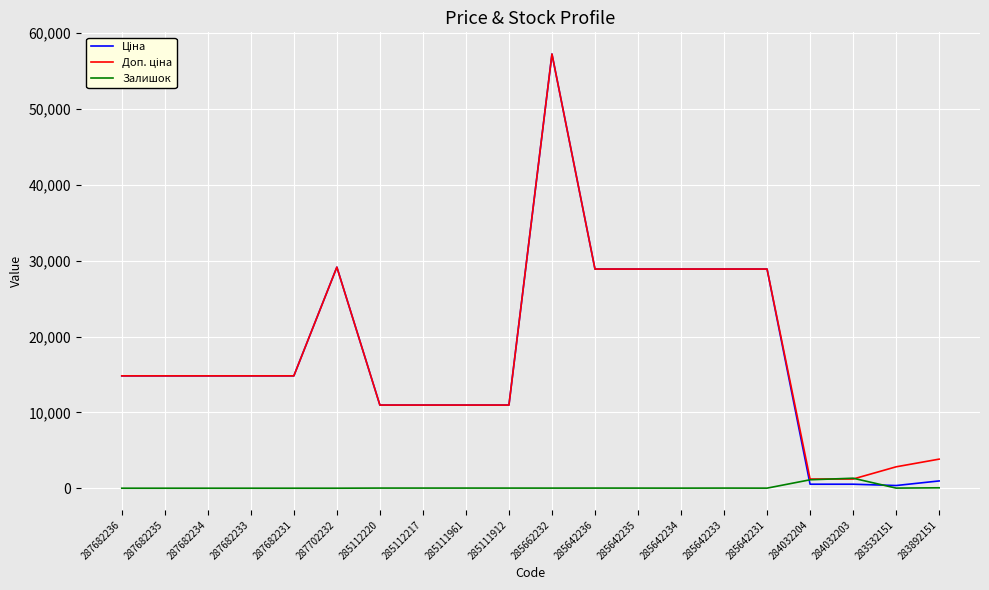

At which category is the sum across all series the highest?

285662232